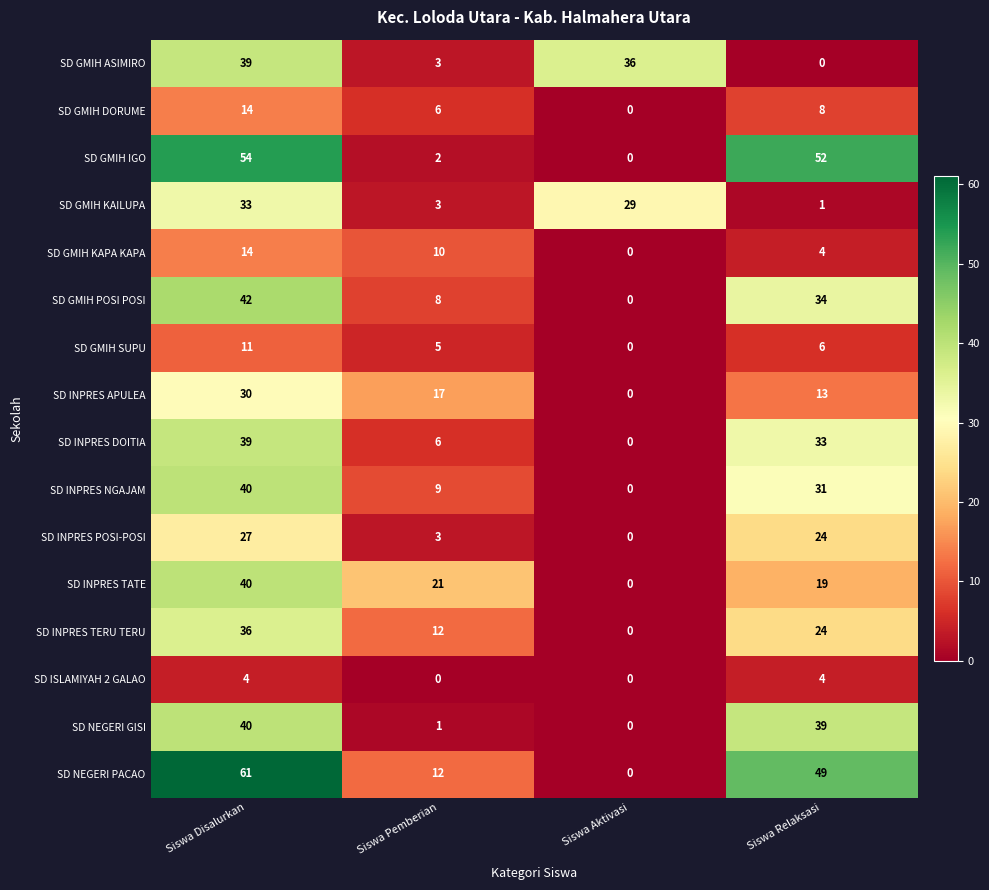

Where does the SD GMIH KAILUPA series first go above 29?

Siswa Disalurkan